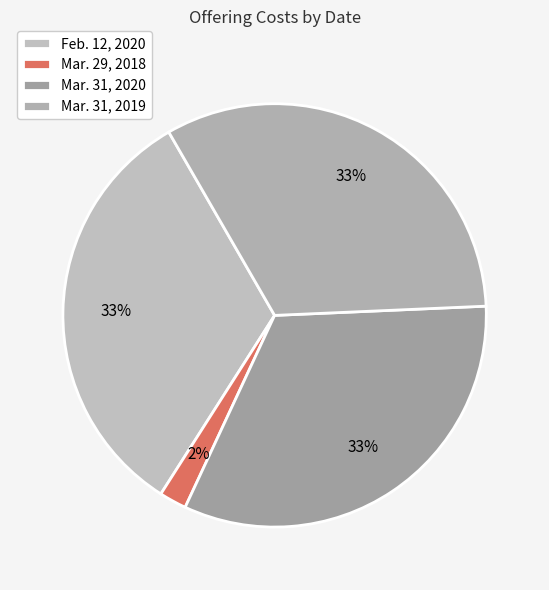

Combined, what portion of the pie is Feb. 12, 2020 and Mar. 31, 2020?

65.3%